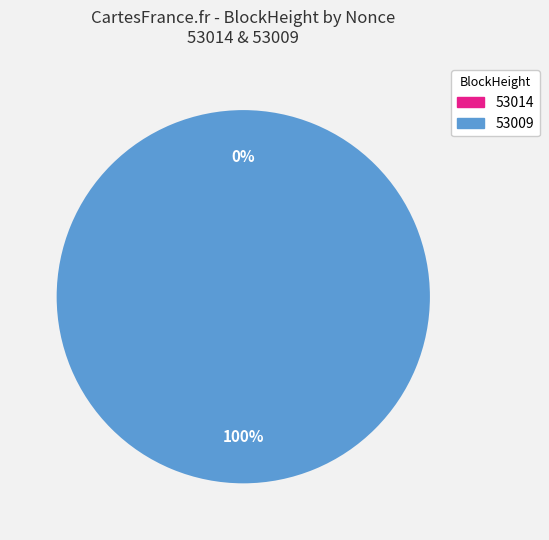

The 53009 slice represents 99% of the pie. True or false?

False